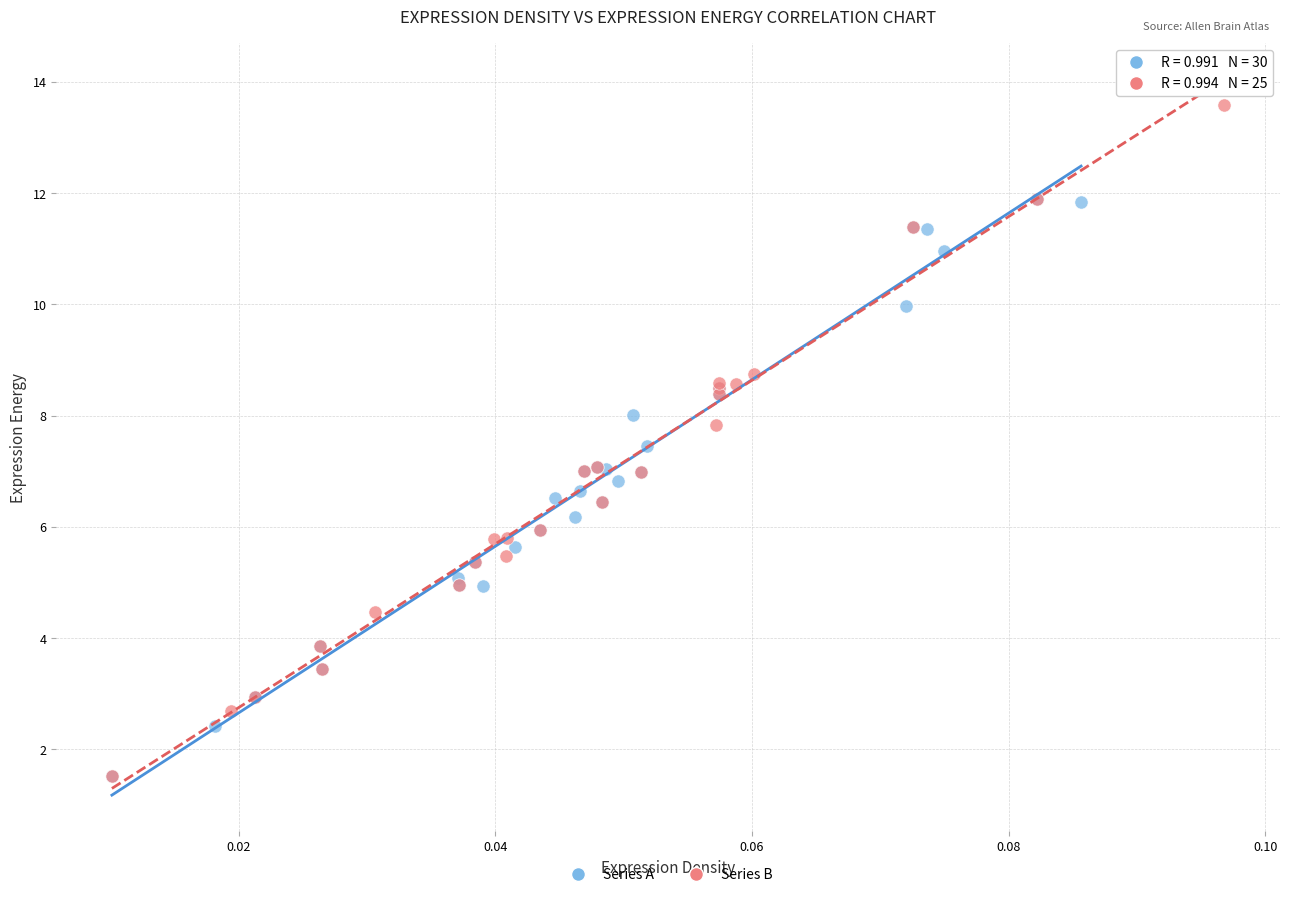

Which series has the widest spread of Y values?

Series B